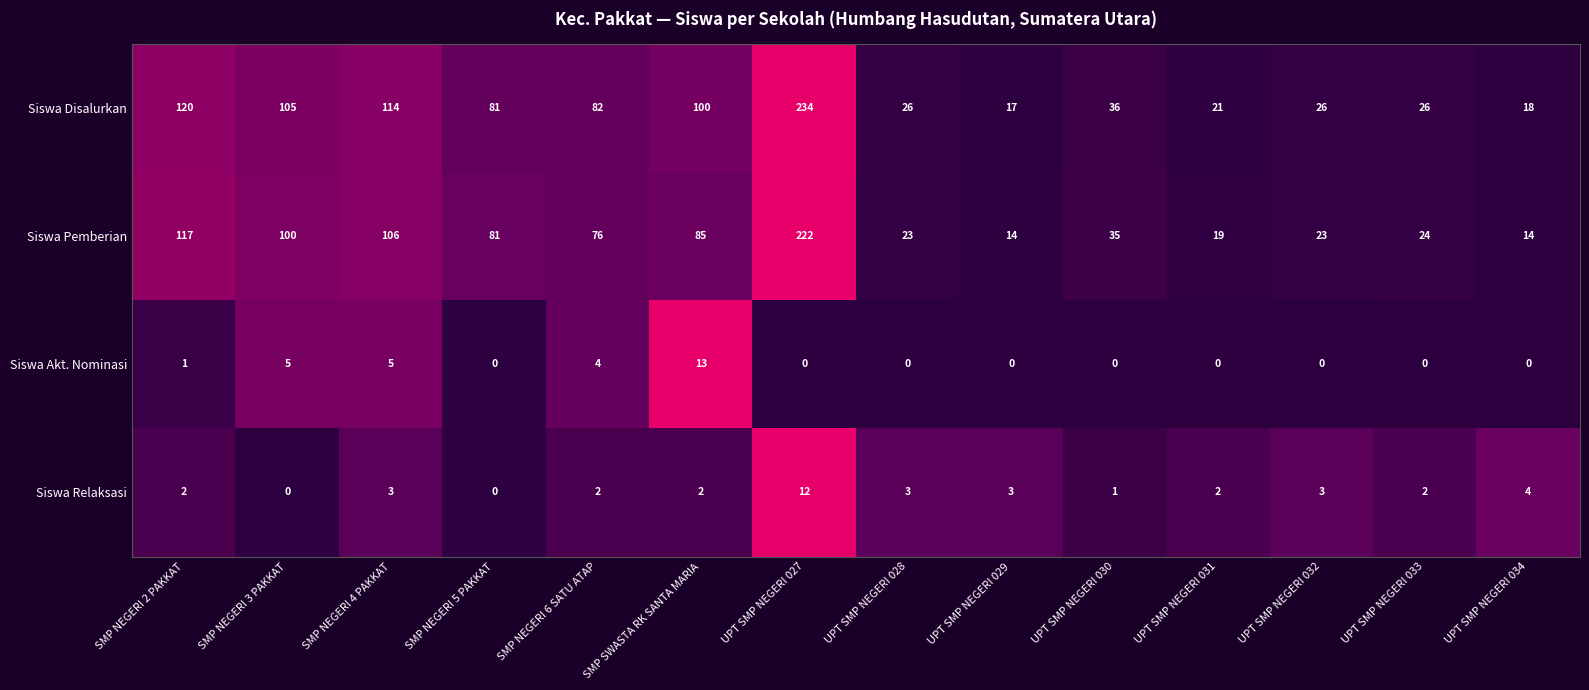

Which series has the largest total across all categories?

Siswa Disalurkan